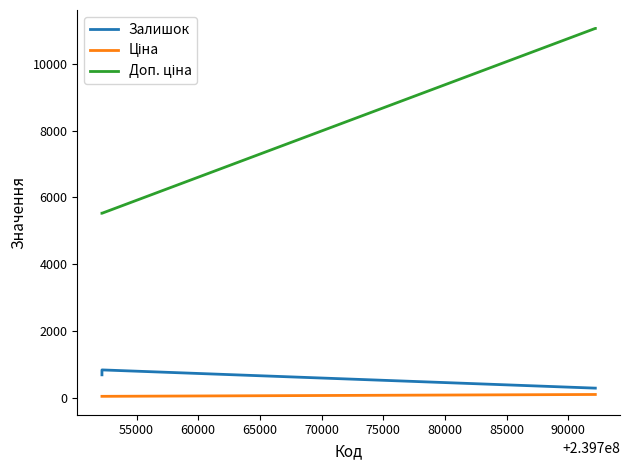

What is the maximum value shown in the chart?

11055.0